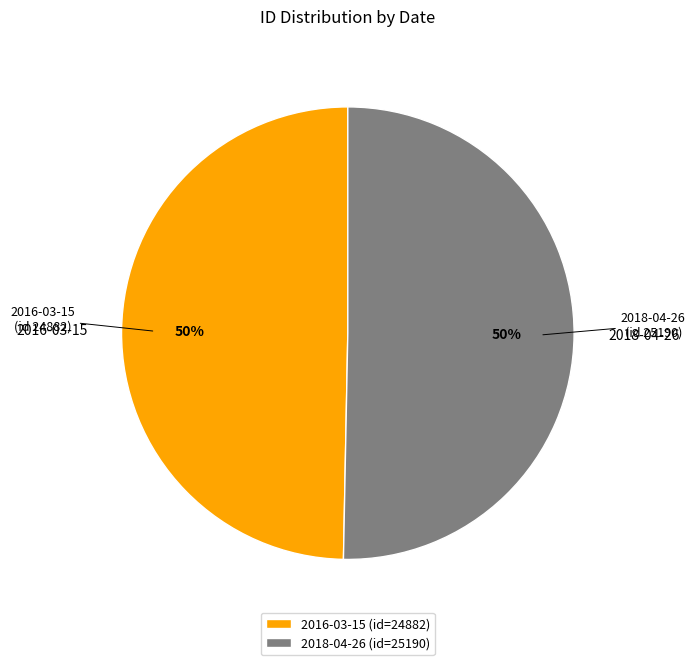

How many slices are in this pie chart?

2